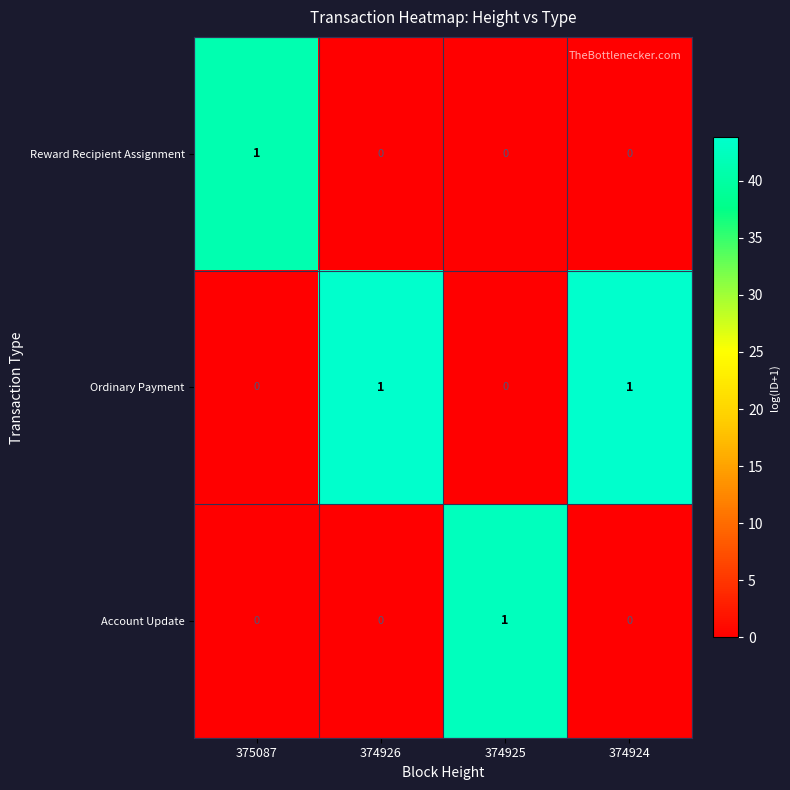

The value of Reward Recipient Assignment at 374925 is 0. True or false?

True